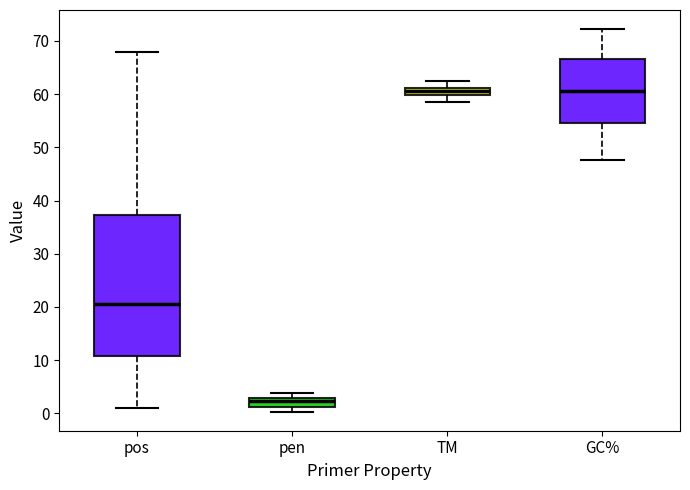

Which box is the tallest, from its lower edge to its upper edge?

pos